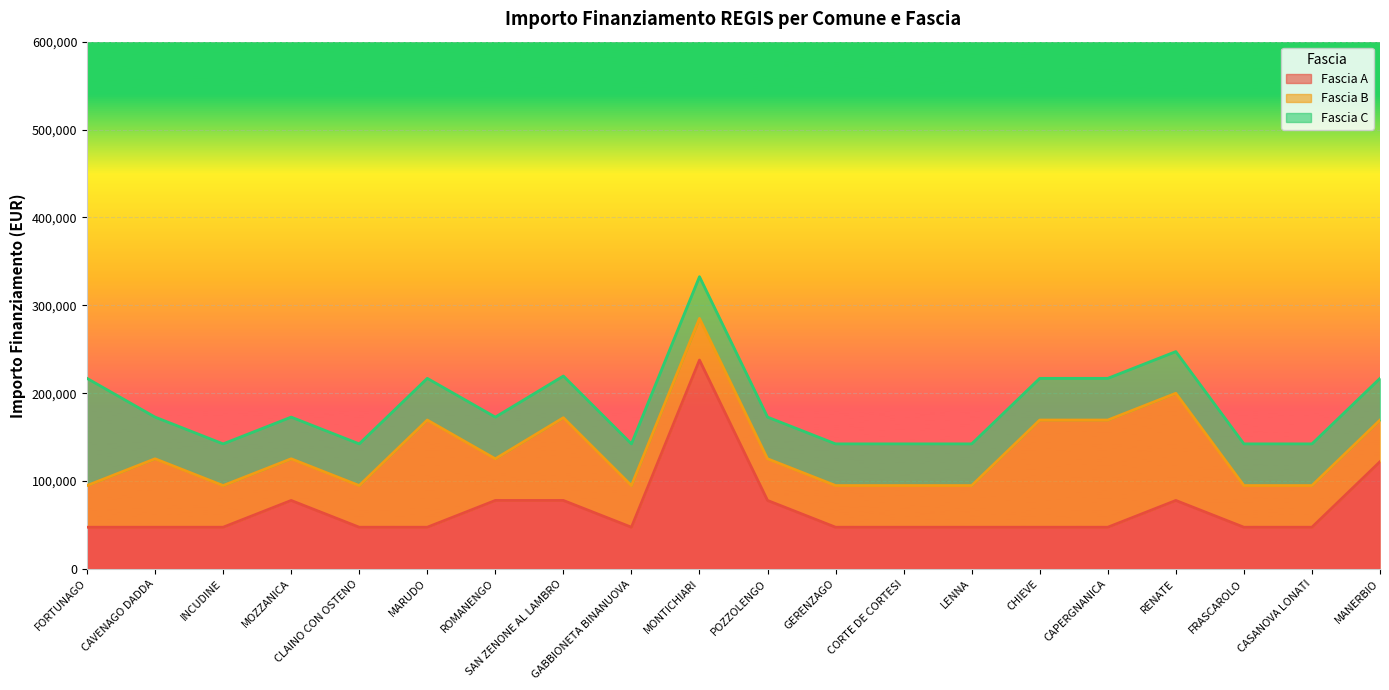

In Fascia B, how many points are lower than both neighbors (excluding endpoints)?

1